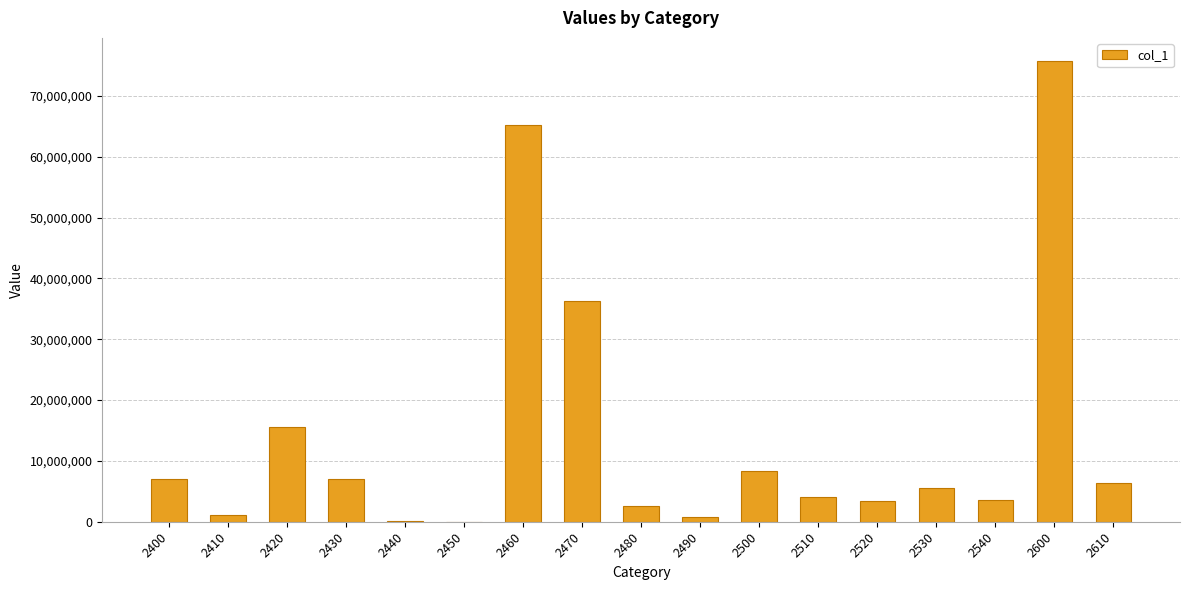

What is the sum of all values?

242556743